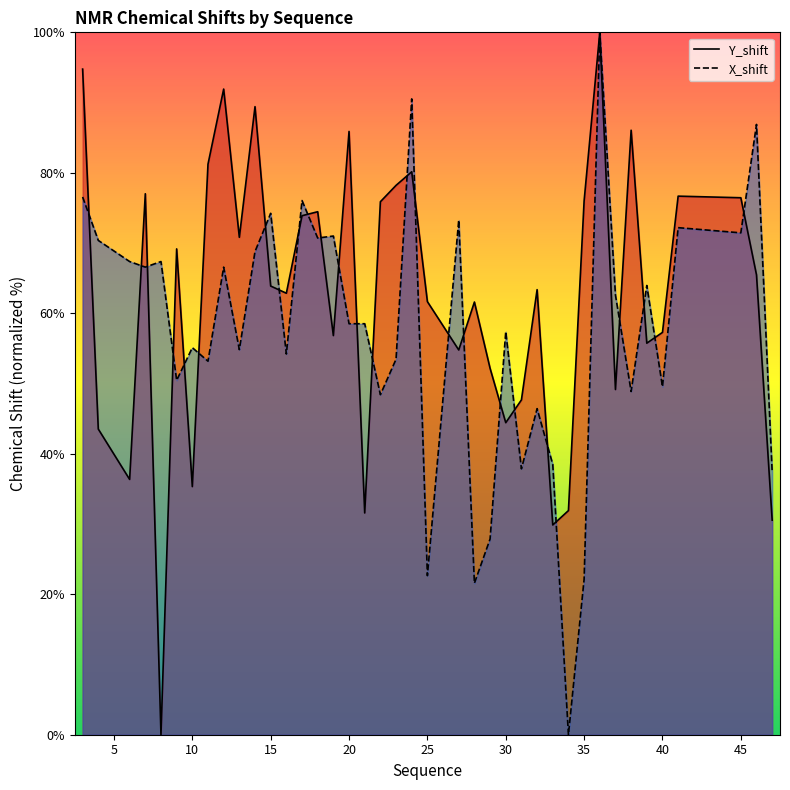

True or false: X_shift has more than 1 points higher than both neighbors.

True